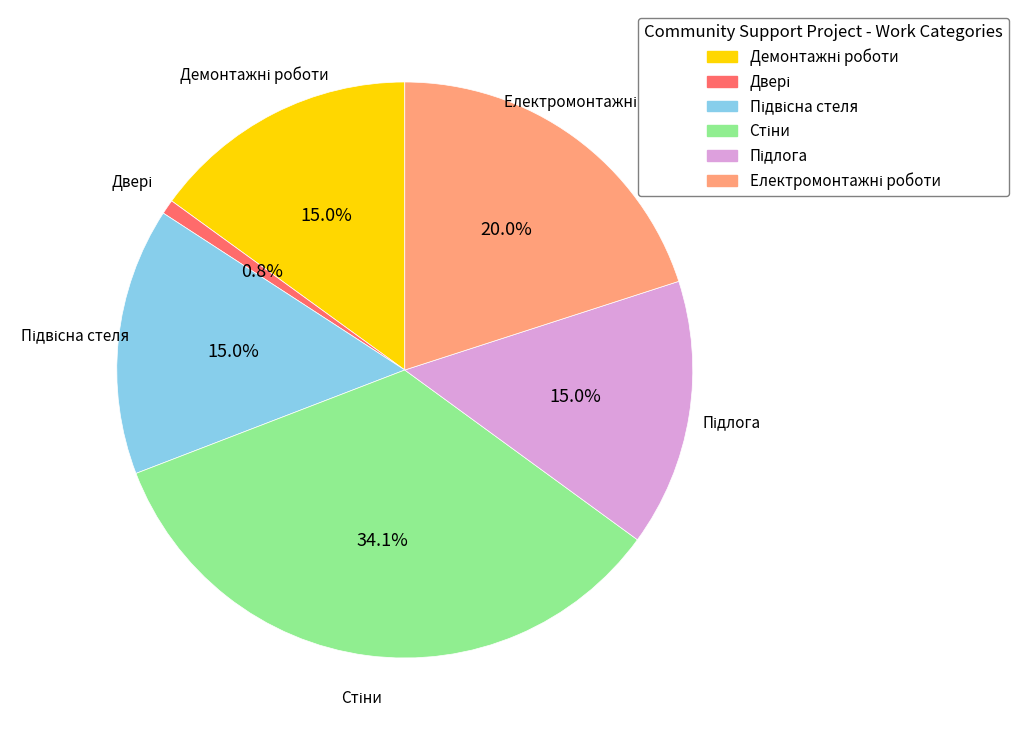

Is there any slice that represents more than half of the pie?

No